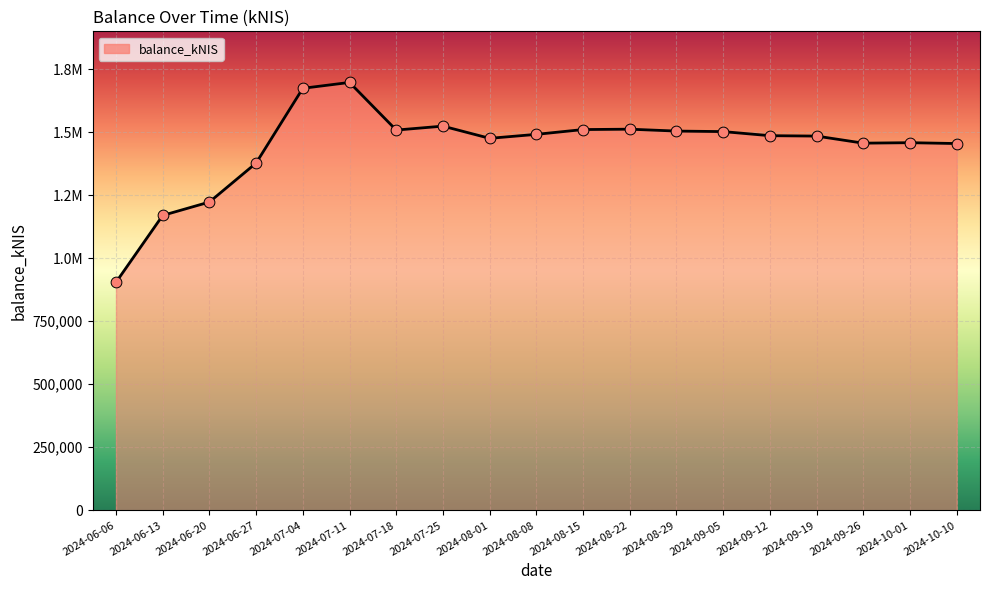

Approximately how many times larger is the value at 2024-08-22 compared to 2024-09-05?

1.0